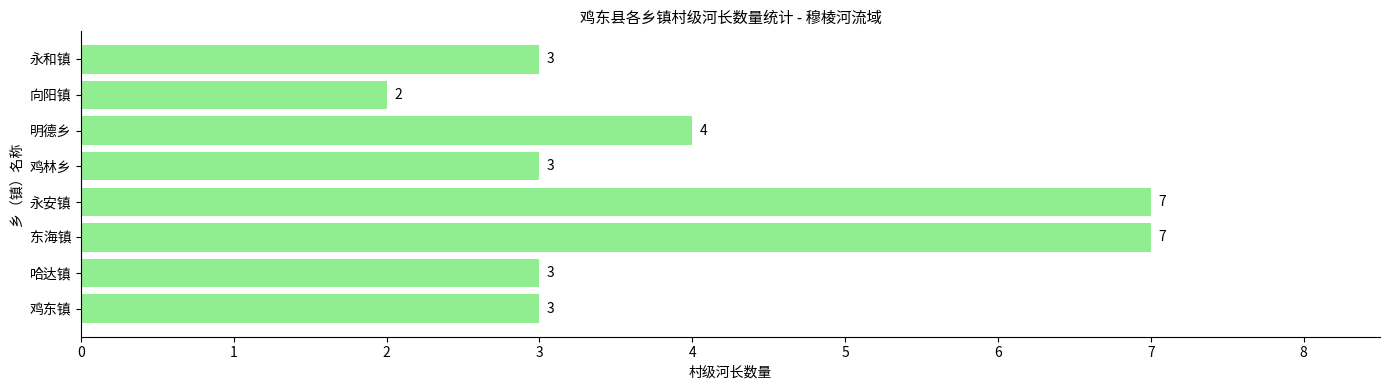

The chart shows a value of 2 at 鸡东镇. True or false?

False